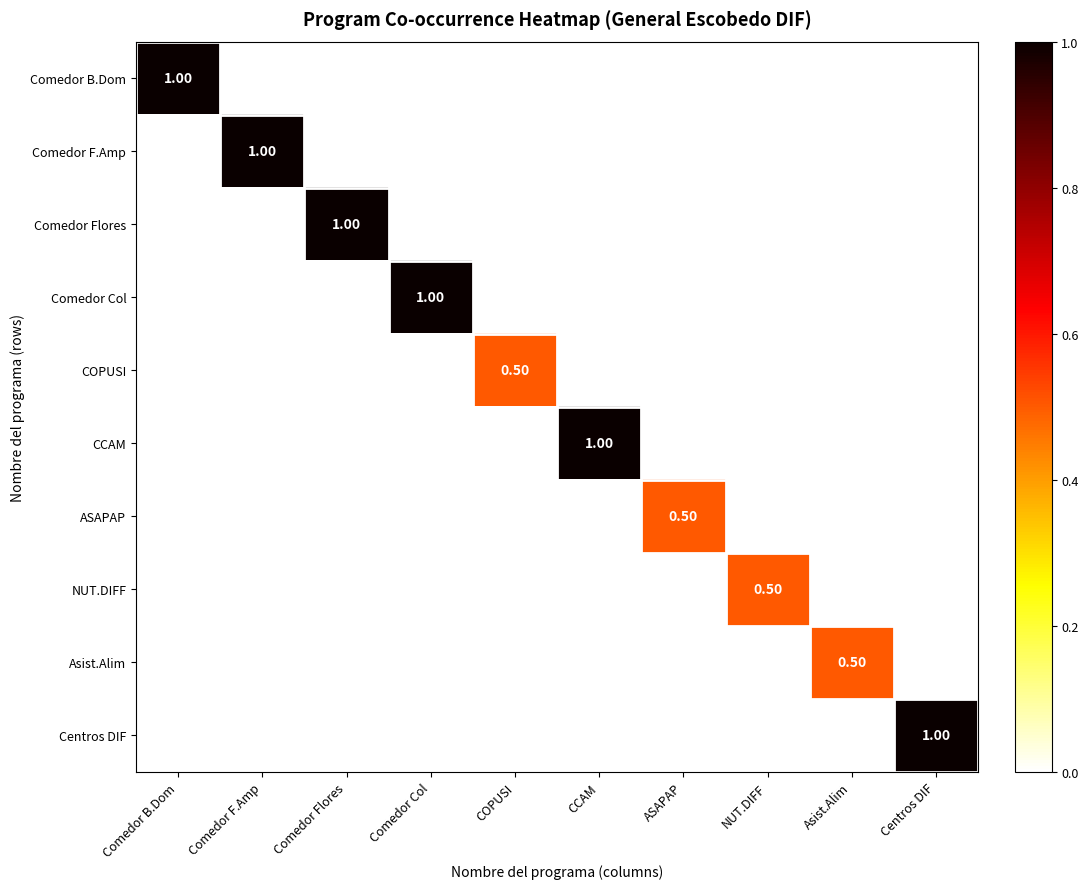

At which label does NUT.DIFF reach its peak?

NUT.DIFF